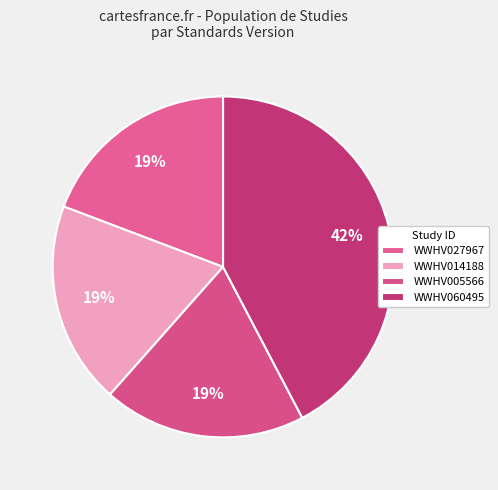

To the nearest percent, what is the difference between the WWHV060495 and WWHV014188 slice percentages?

23%